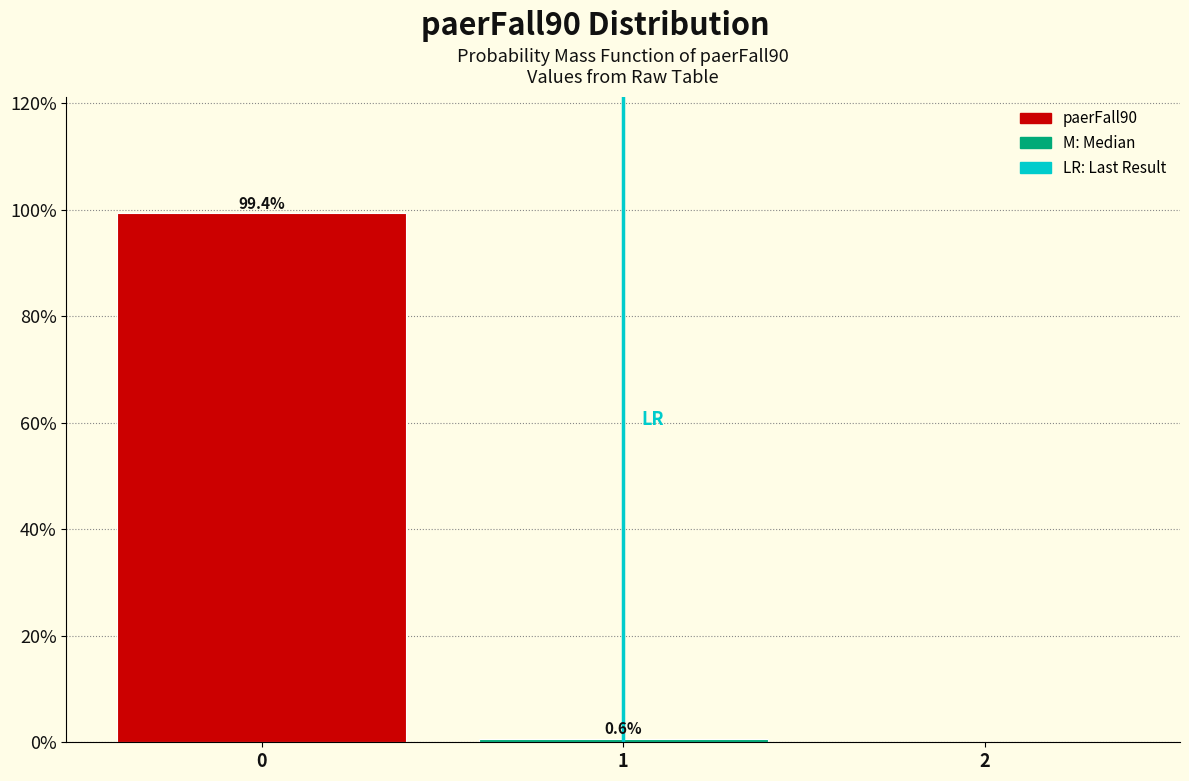

Reading right to left, what are all the values shown in this chart?

2=0.0	1=0.6	0=99.4